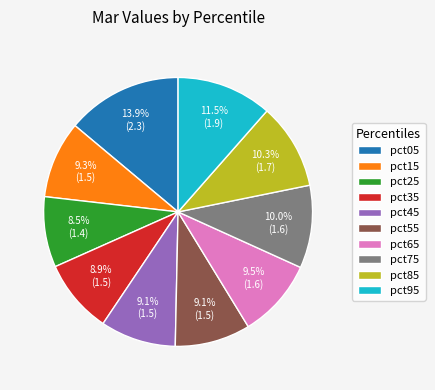

Approximately how many times larger is the value at pct45 compared to pct85?

0.9